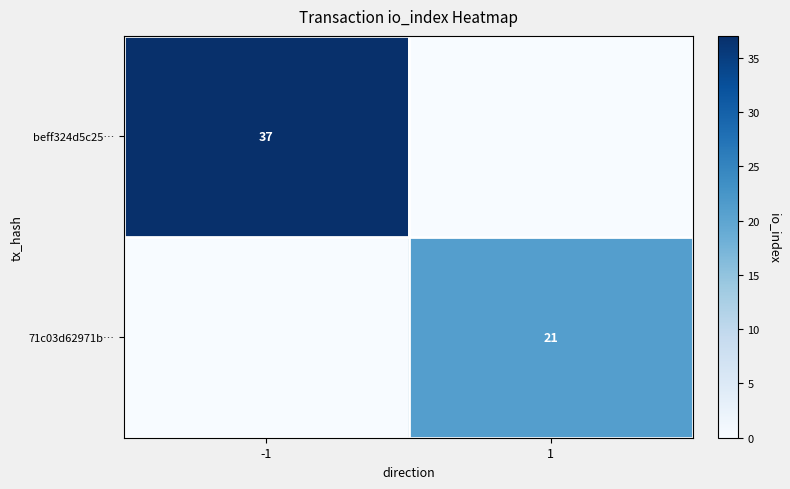

True or false: beff324d5c25… has a value of 26 at -1.

False